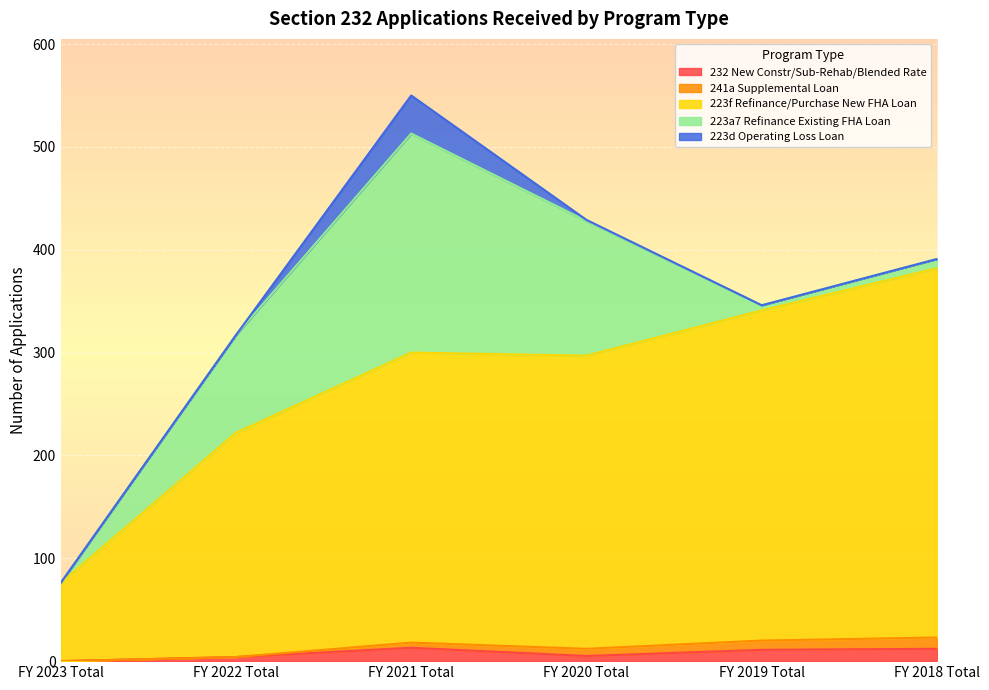

Which series has the widest spread of values?

223f Refinance/Purchase New FHA Loan